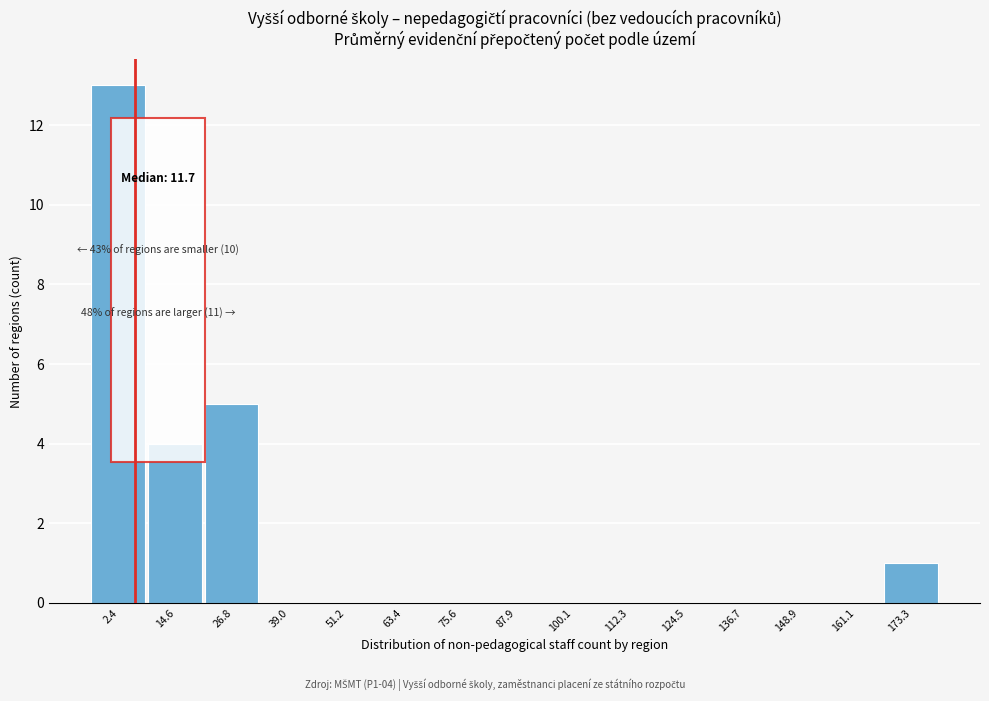

Reading right to left, list all the values displayed in this chart.

173.3=1	161.1=0	148.9=0	136.7=0	124.5=0	112.3=0	100.1=0	87.9=0	75.6=0	63.4=0	51.2=0	39.0=0	26.8=5	14.6=4	2.4=13